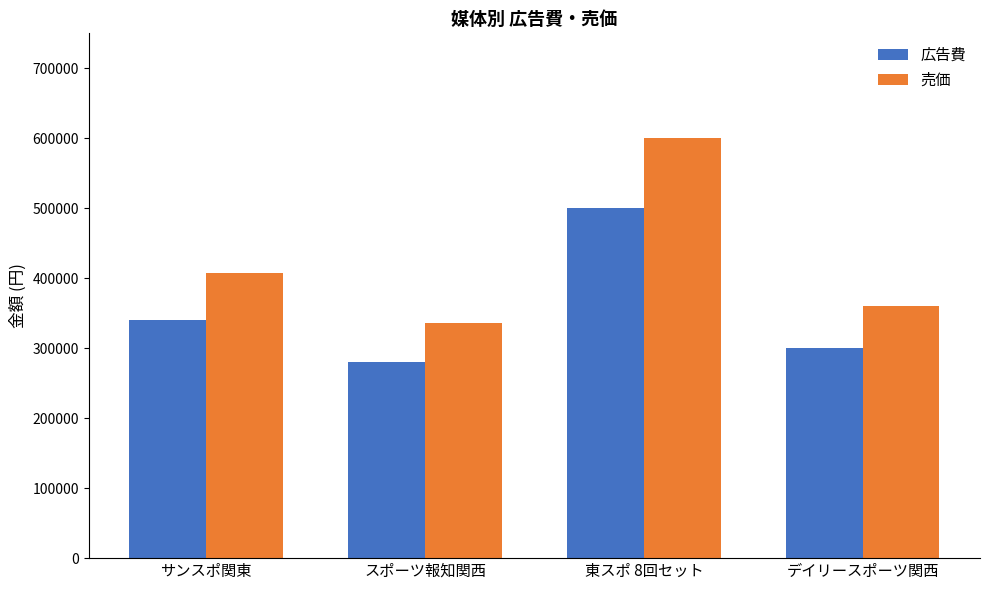

How many bars are there in each group?

2